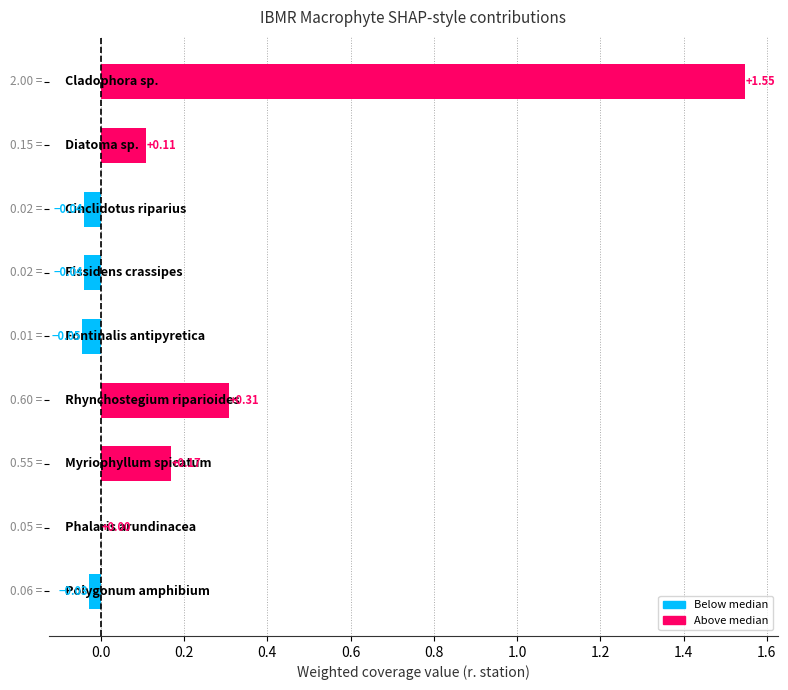

Are the bars horizontal?

Yes